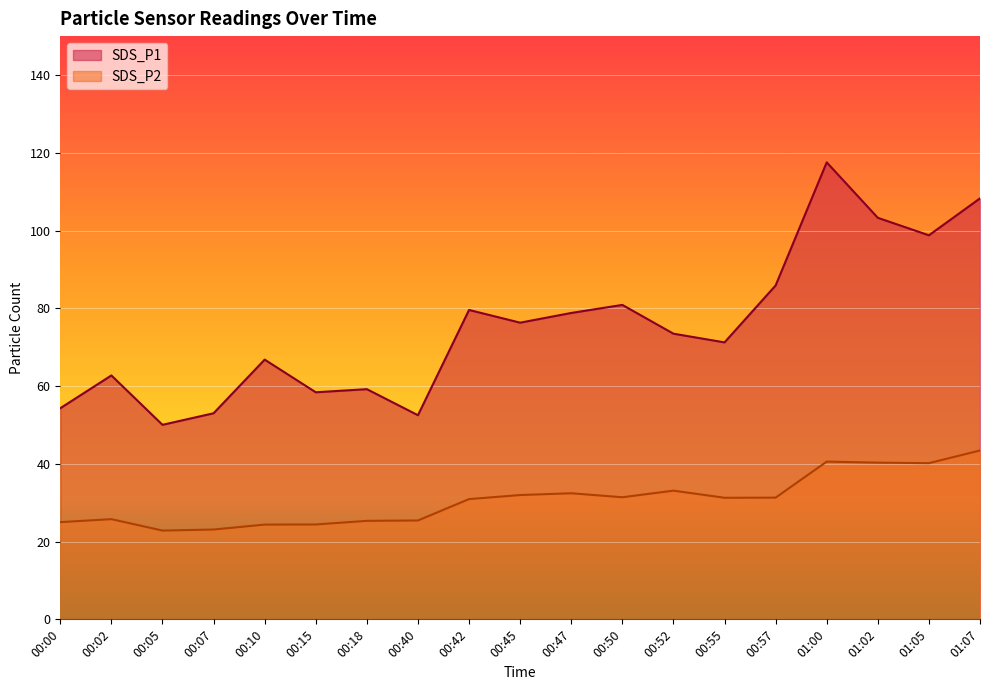

What position from the right is 00:57?

5